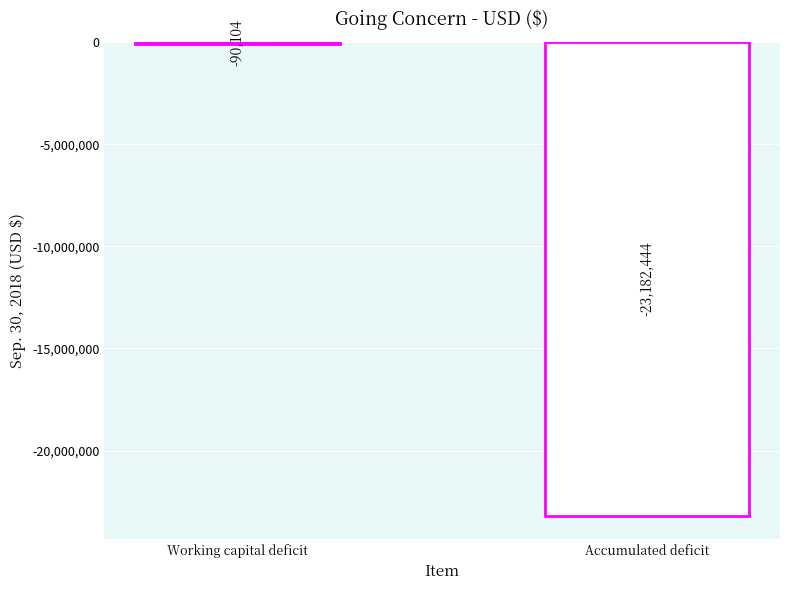

Is it true that the value at Accumulated deficit is -34555843?

False